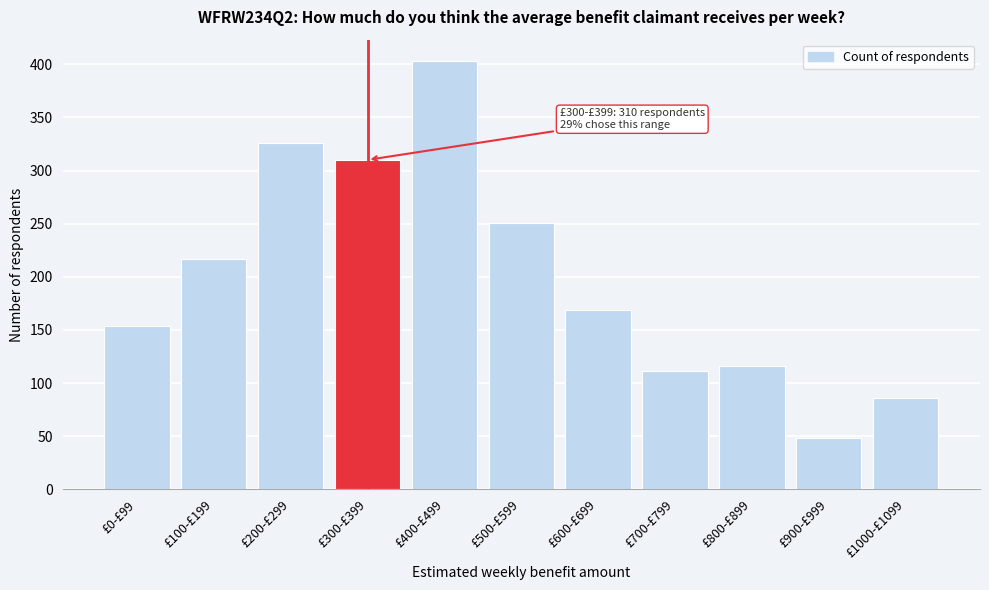

Reading right to left, transcribe all the data shown in this chart.

86	48	116	111	169	251	403	310	326	217	154